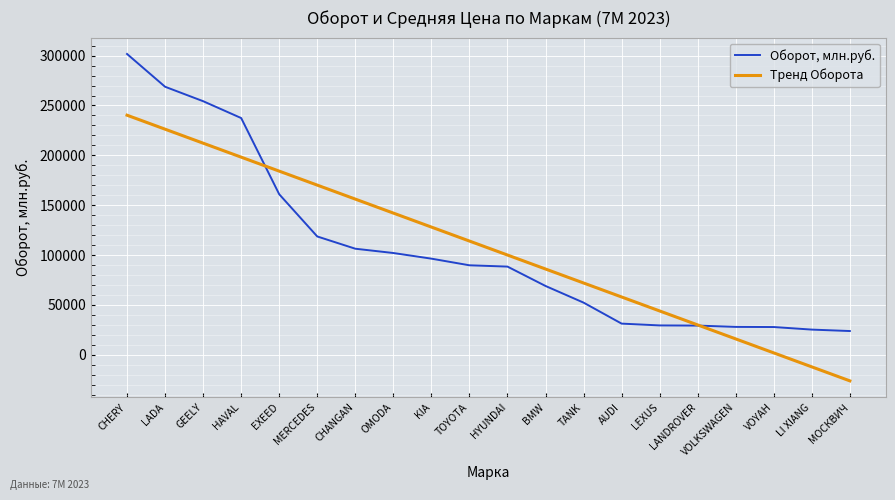

Rank the series at AUDI from highest to lowest value.

Тренд Оборота, Оборот, млн.руб.